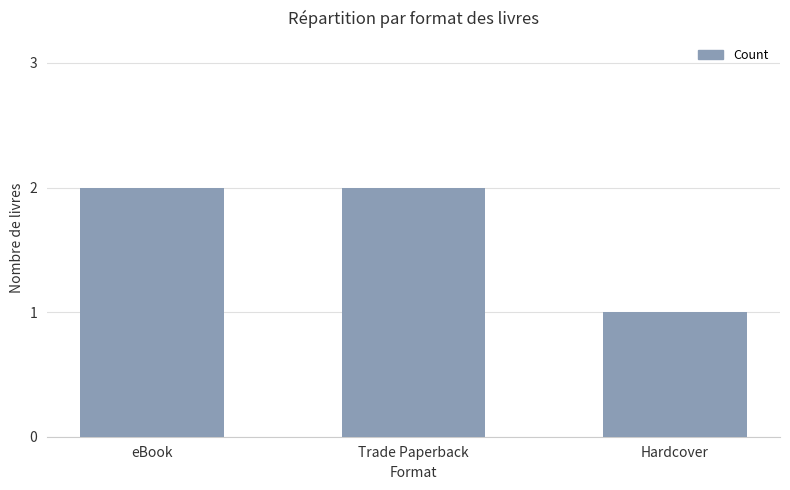

How many series are shown in this chart?

1